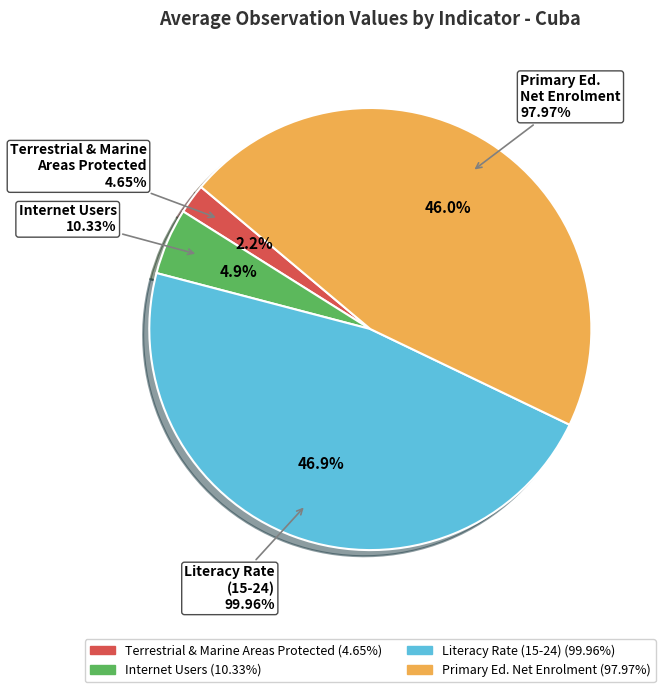

Does any single category account for the majority?

No